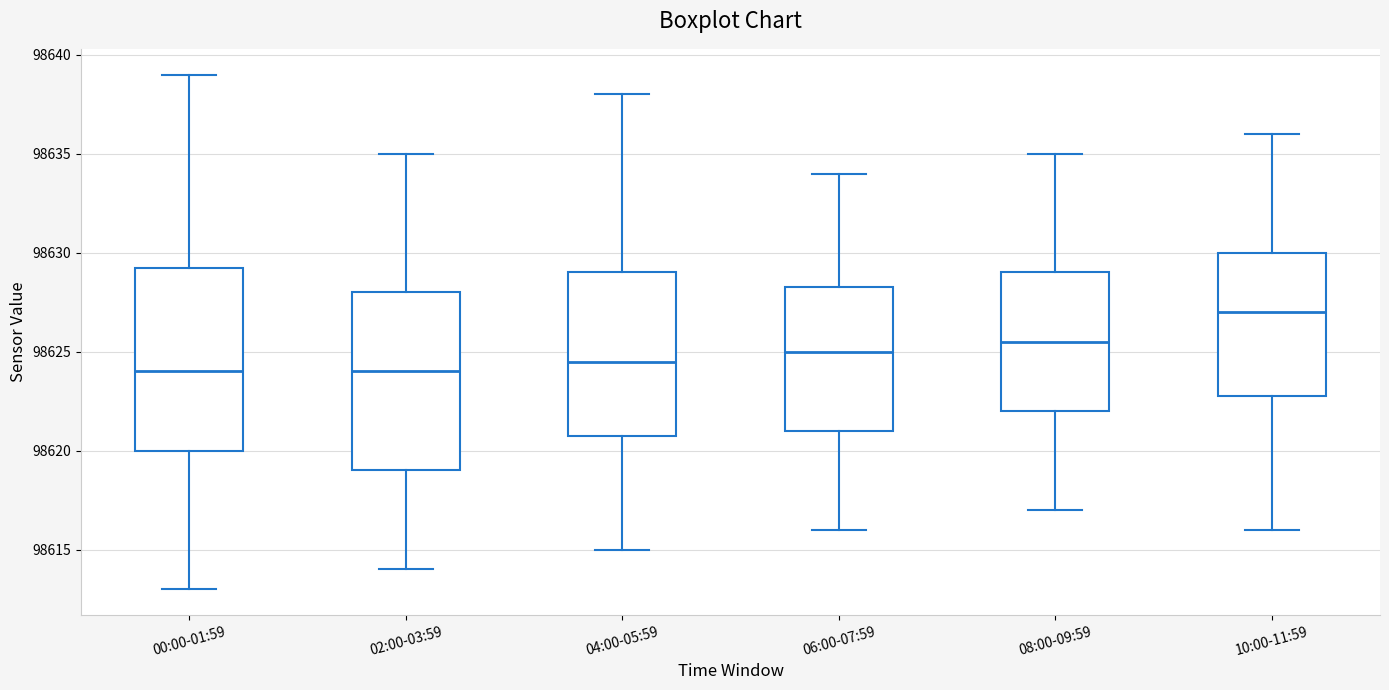

Where does the lower whisker of the box for 06:00-07:59 end on the y-axis? The values are not printed on the chart, so give them approximately, as read against the axis.

98616.0